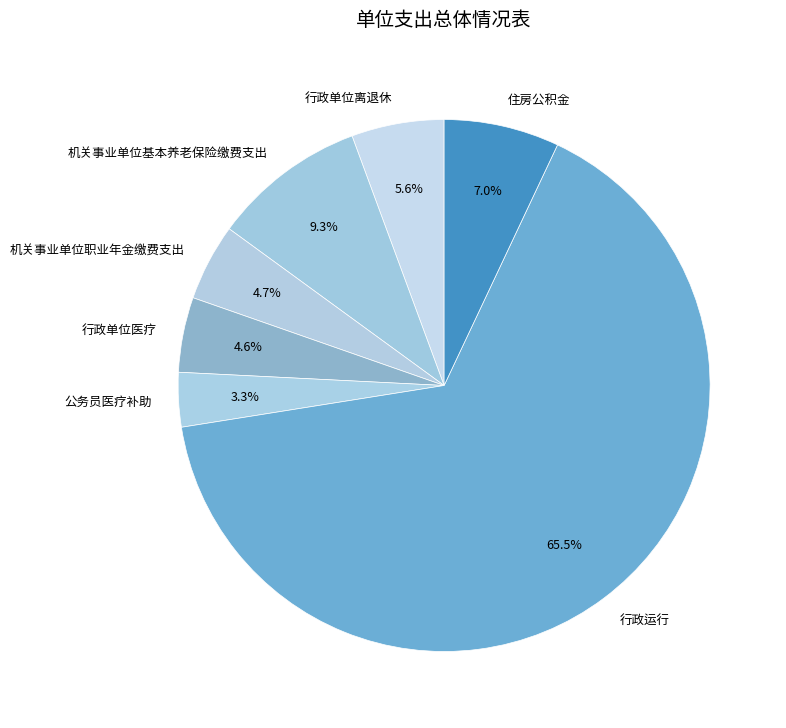

To the nearest percent, what portion does 行政单位离退休 represent?

6%